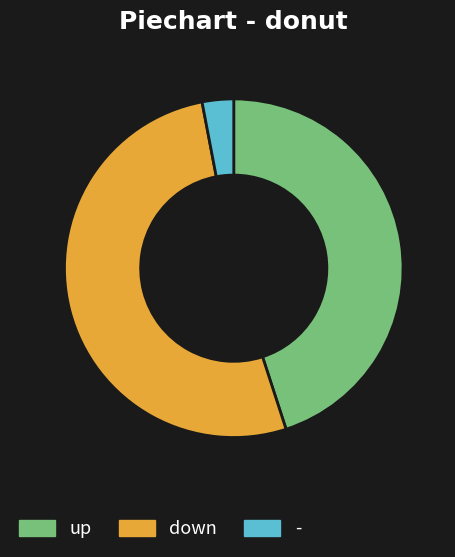

Approximately how many times larger is the value at down compared to -?

17.3